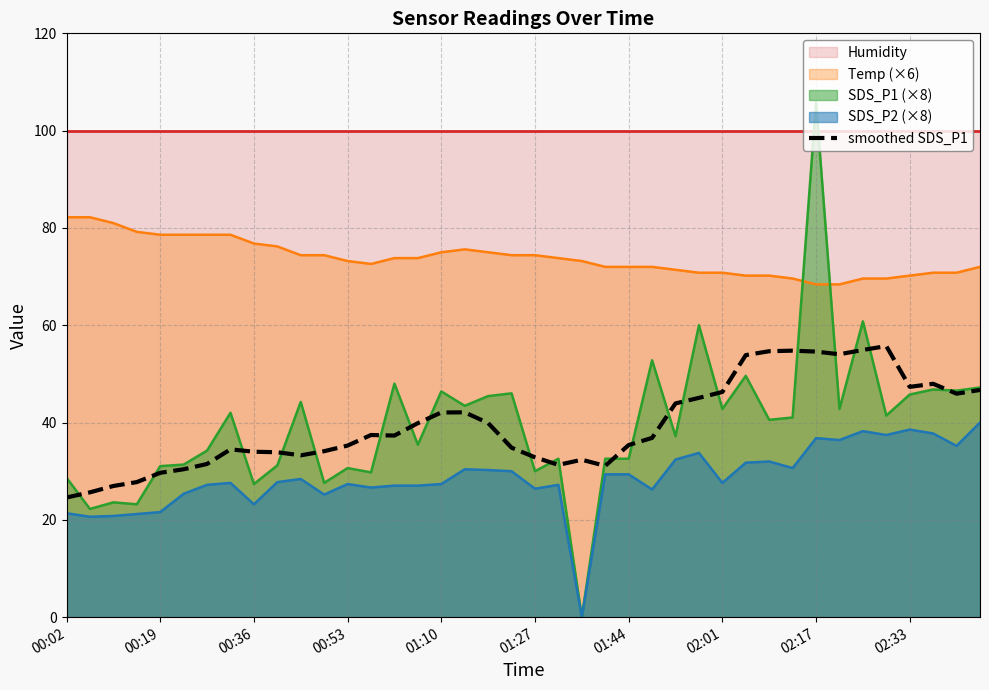

True or false: Temp (×6) and smoothed SDS_P1 cross at least once.

False